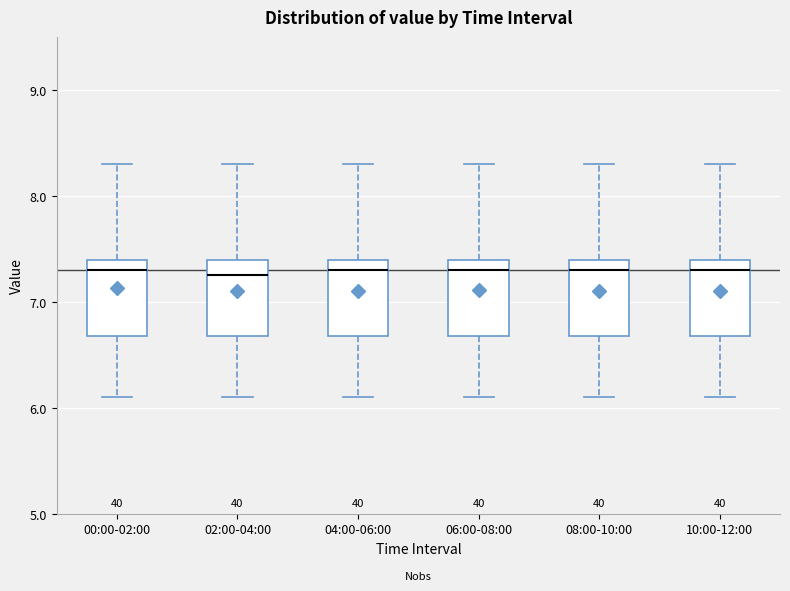

Where is the upper edge of the box for 04:00-06:00 on the y-axis? The values are not printed on the chart, so give them approximately, as read against the axis.

7.4